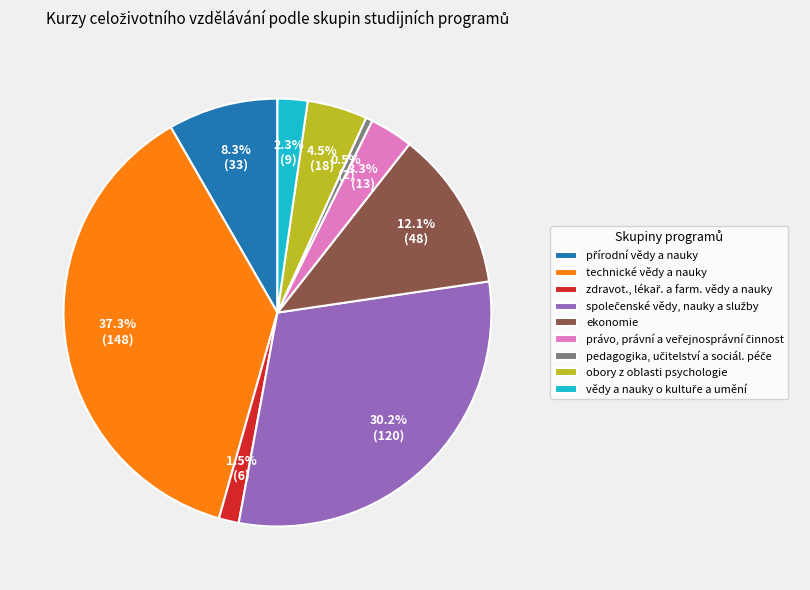

Does any single category account for the majority?

No